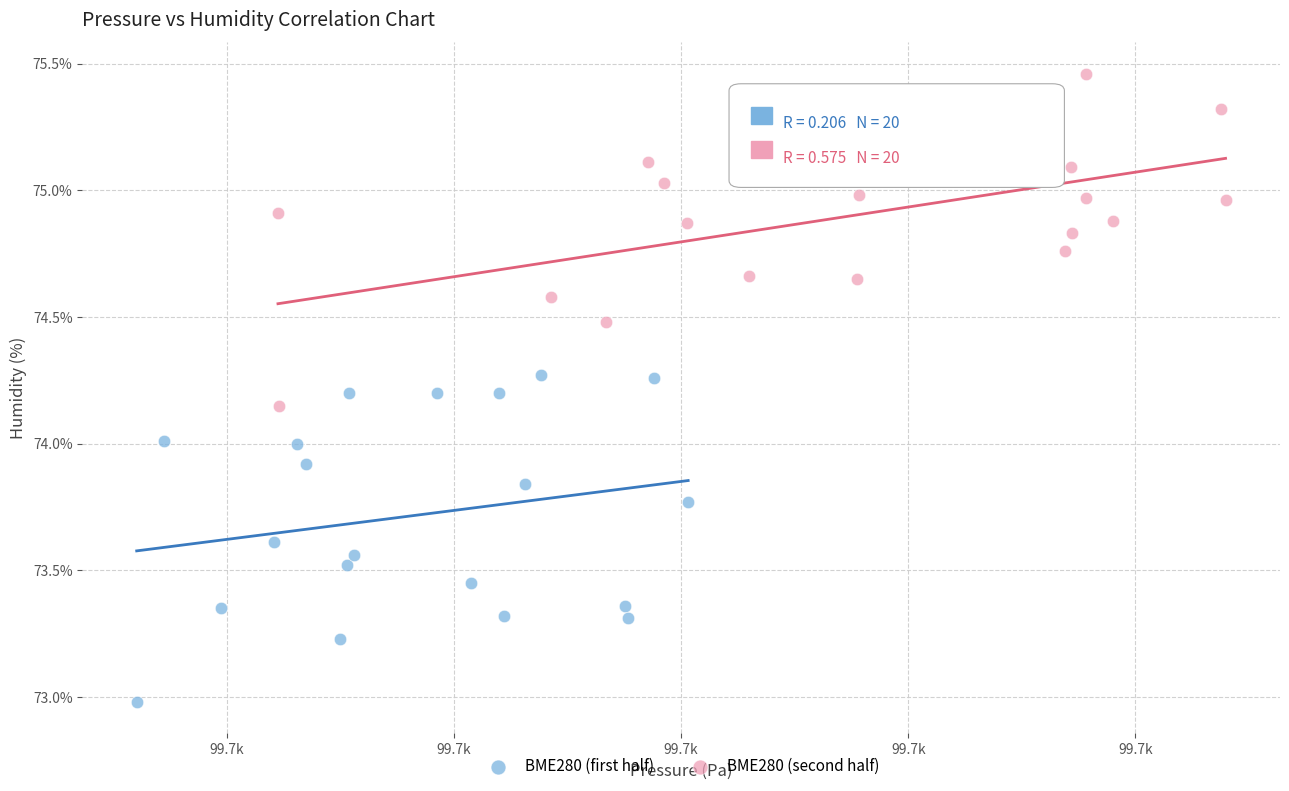

Which series reaches the minimum Y coordinate?

BME280 (first half)